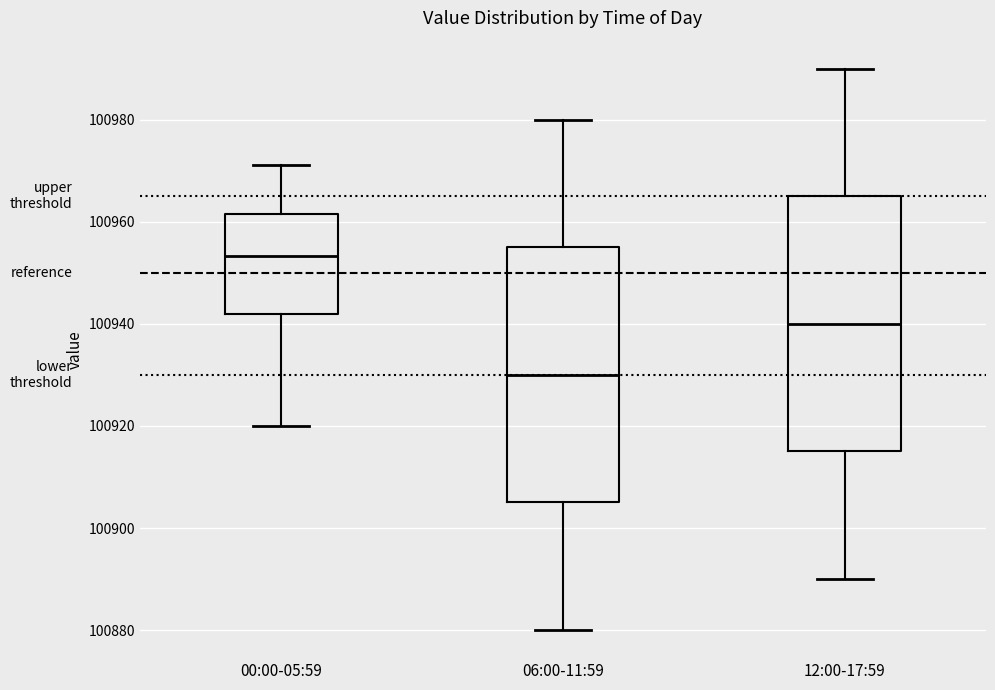

Where does the upper whisker of the box for 12:00-17:59 end on the y-axis? The values are not printed on the chart, so give them approximately, as read against the axis.

100990